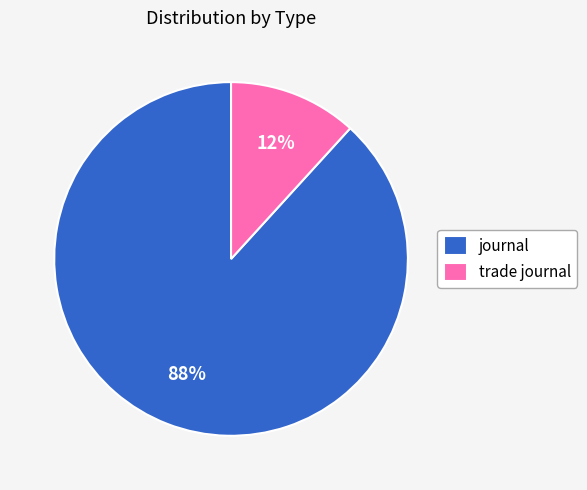

What is the majority slice?

journal